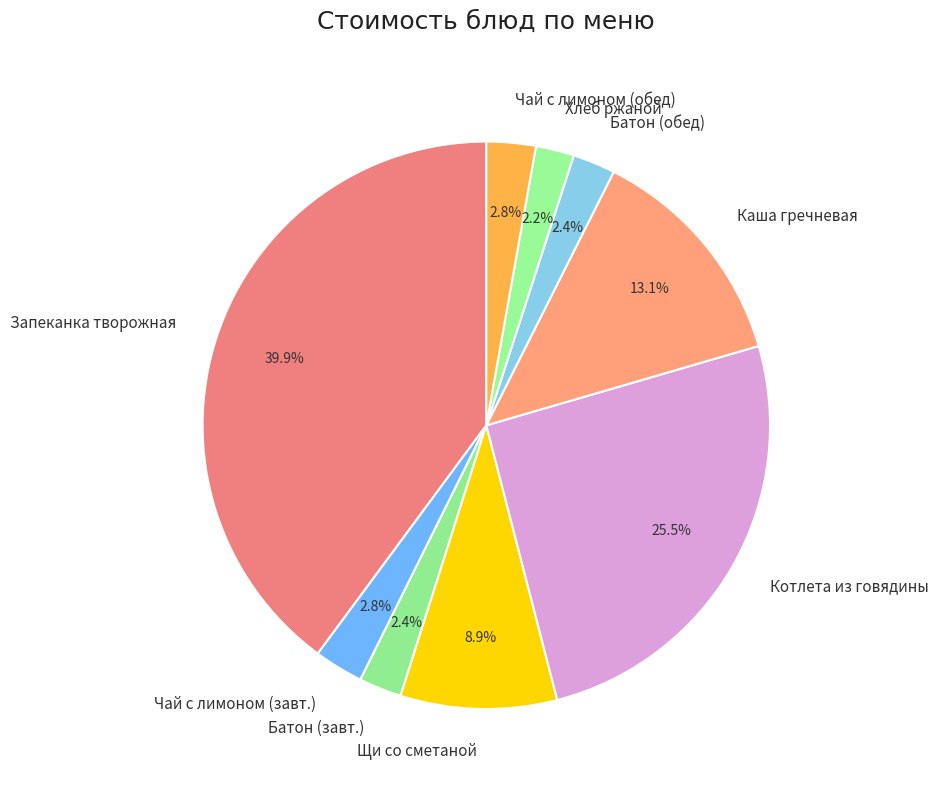

What is the total percentage of Батон (обед) and Хлеб ржаной?

4.6%